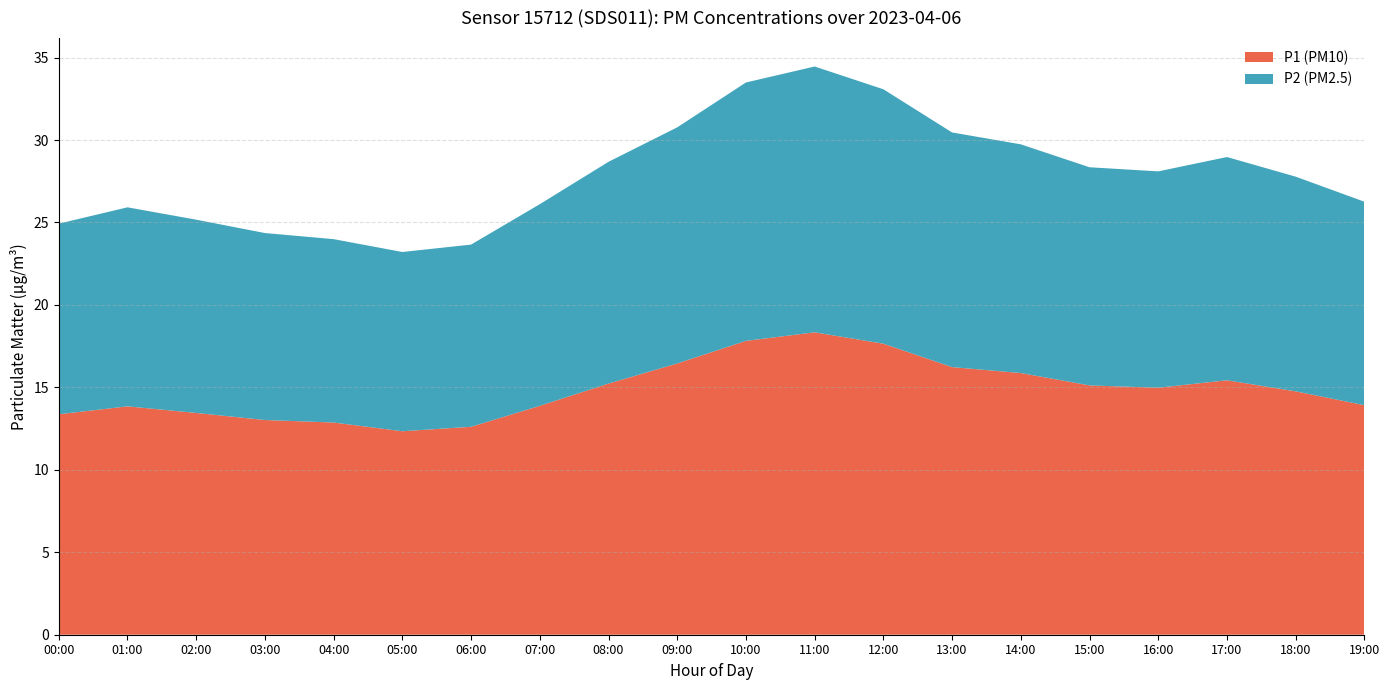

Reading right to left, extract all data points from this chart.

P1: 13.9	14.8	15.4	15.0	15.1	15.9	16.2	17.6	18.3	17.8	16.4	15.2	13.9	12.6	12.3	12.9	13.0	13.4	13.7	13.2
P2: 12.3	13.0	13.5	13.1	13.2	13.9	14.2	15.4	16.1	15.7	14.3	13.4	12.2	11.1	10.9	11.1	11.3	11.7	12.0	11.4